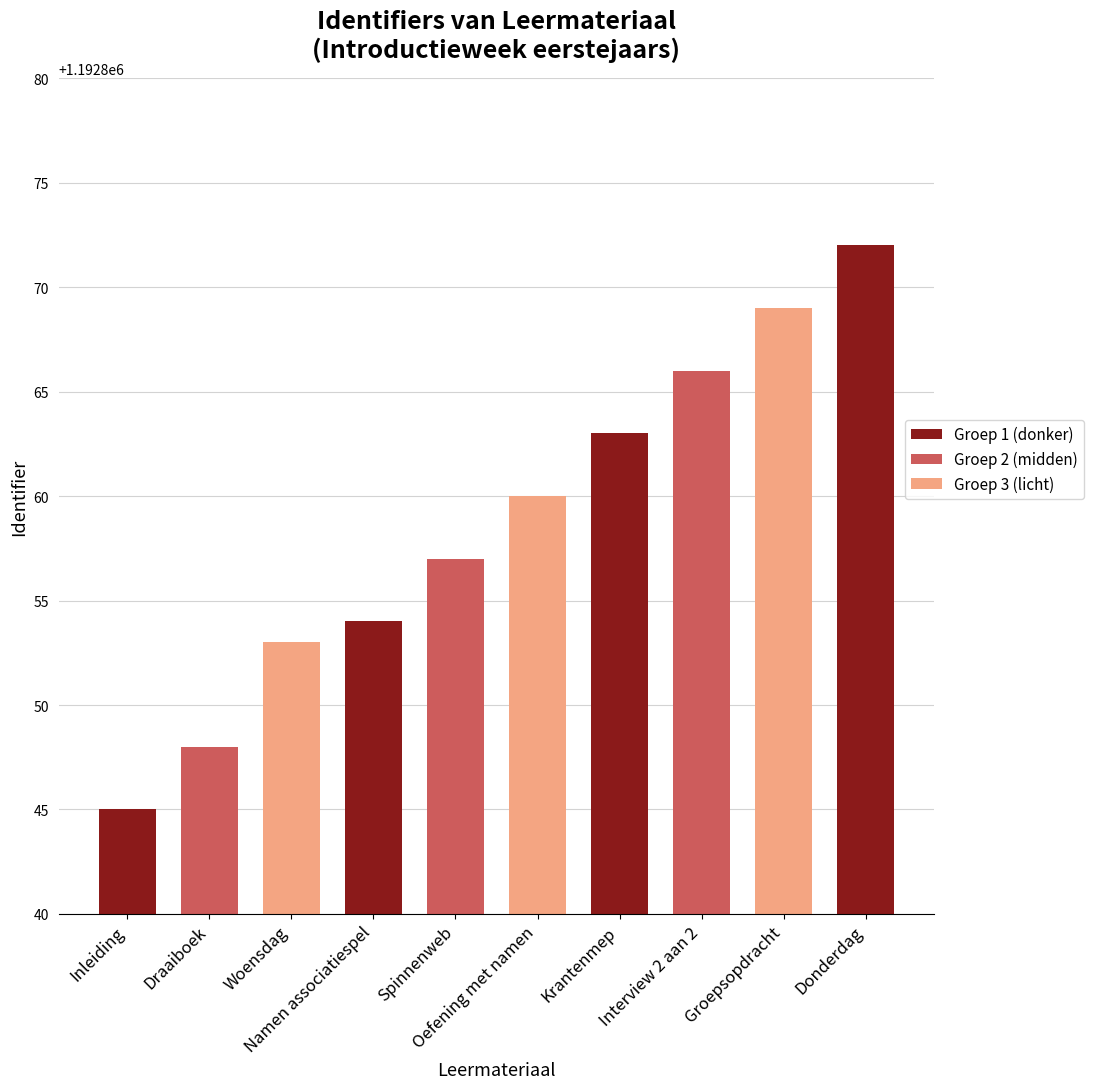

Are the bars grouped side by side (vs. stacked)?

No